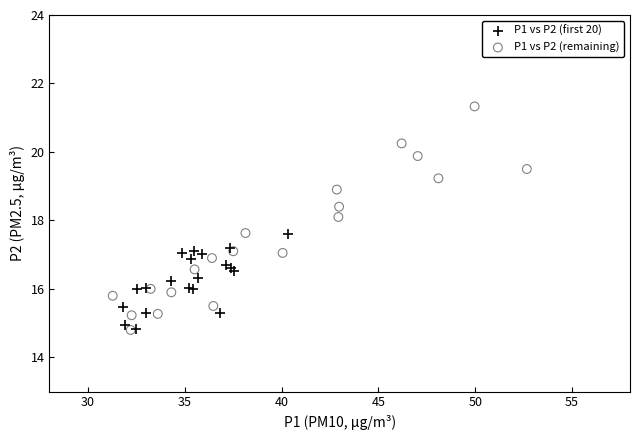

Which series has the widest spread of Y values?

P1 vs P2 (remaining)